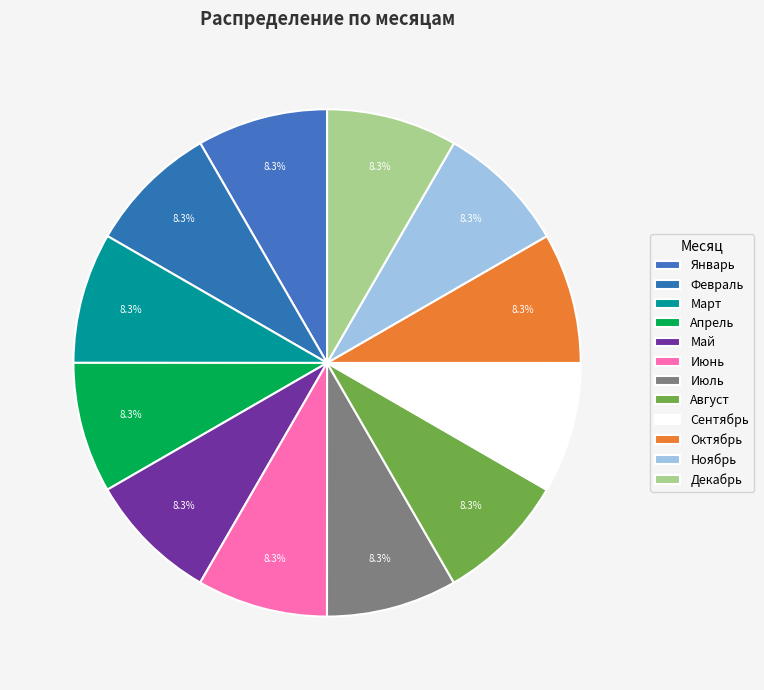

To the nearest percent, what is the combined percentage of Июль and Март?

17%